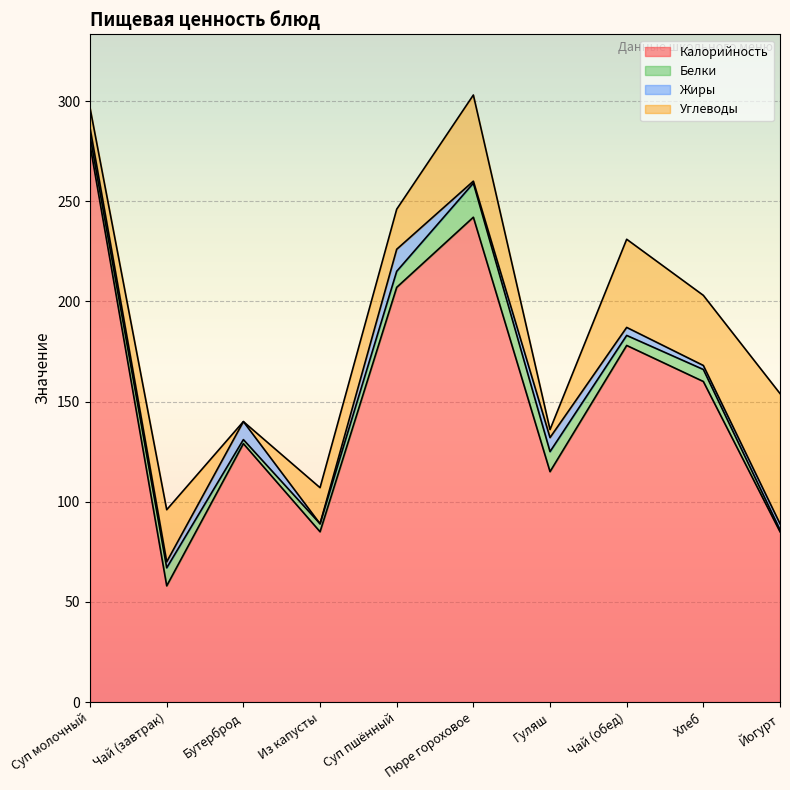

Where do Углеводы and Жиры first cross each other?

Чай (завтрак) and Бутерброд